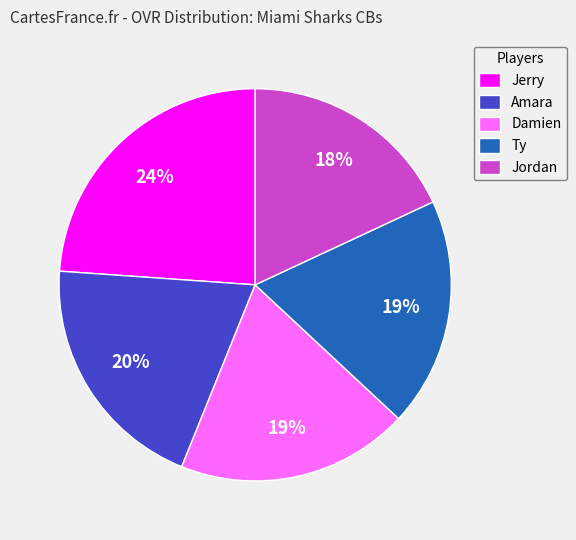

To the nearest percent, what portion does Amara represent?

20%